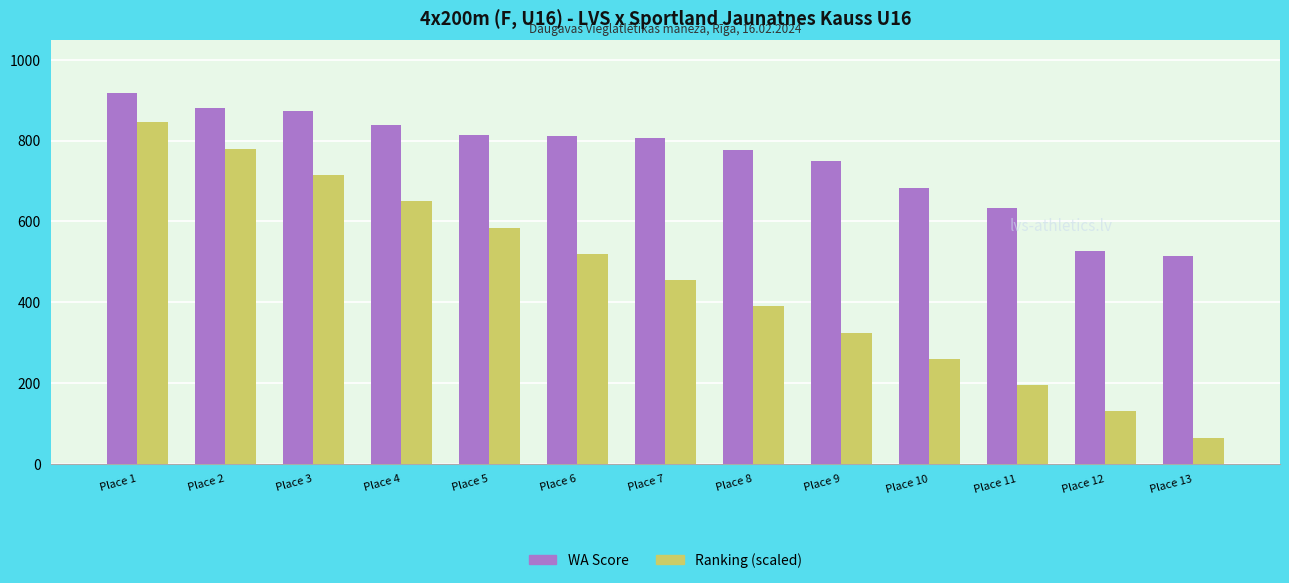

At which category is the sum across all series the highest?

Place 1